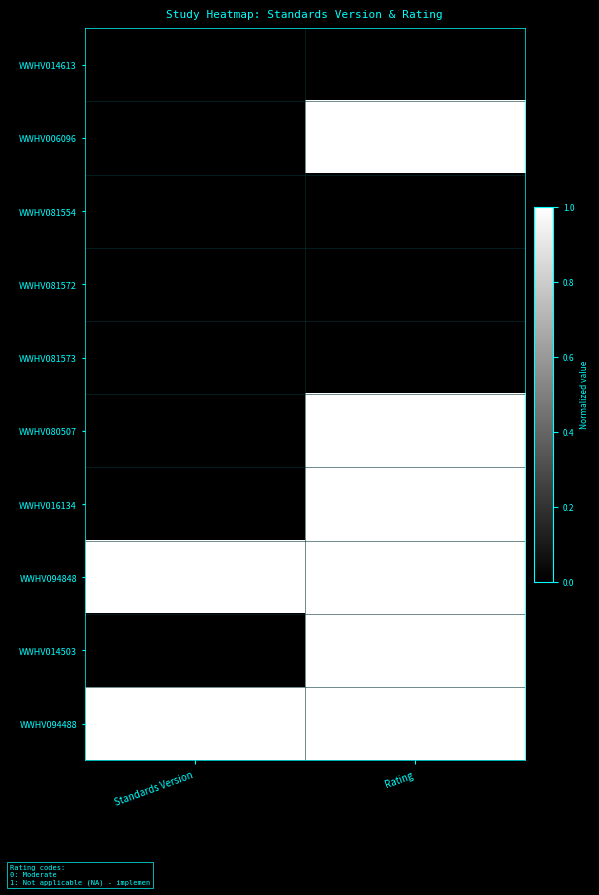

Which category has the lowest value across all series?

Standards Version